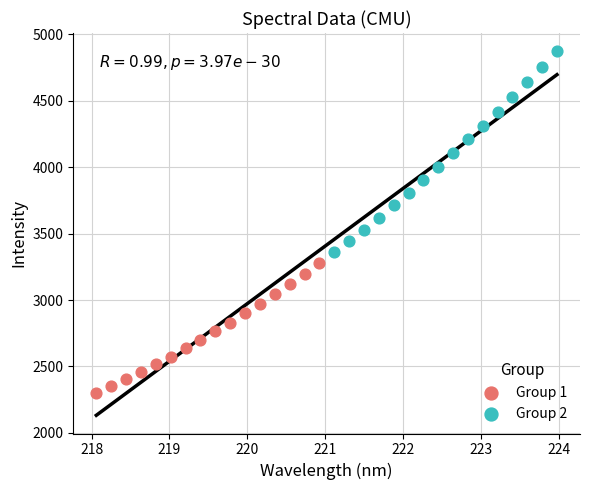

Which series has the widest spread of Y values?

Group 2